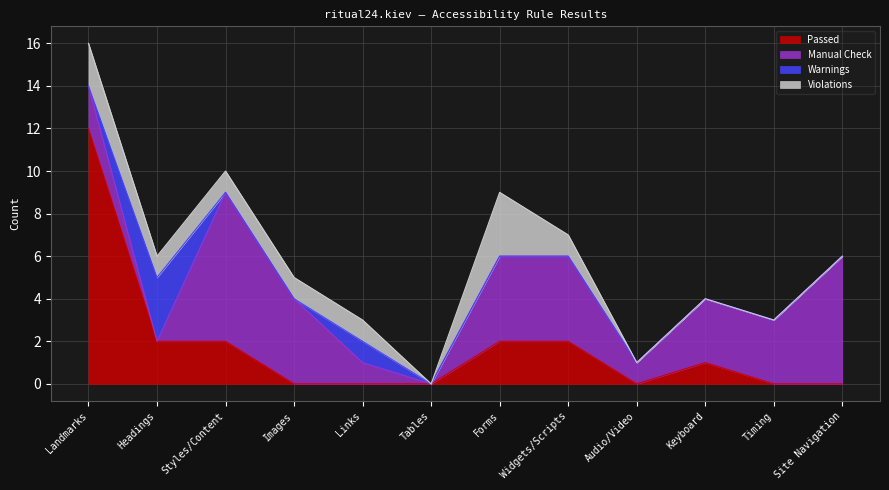

What is the value of the Warnings point at the 2nd from the left?

3